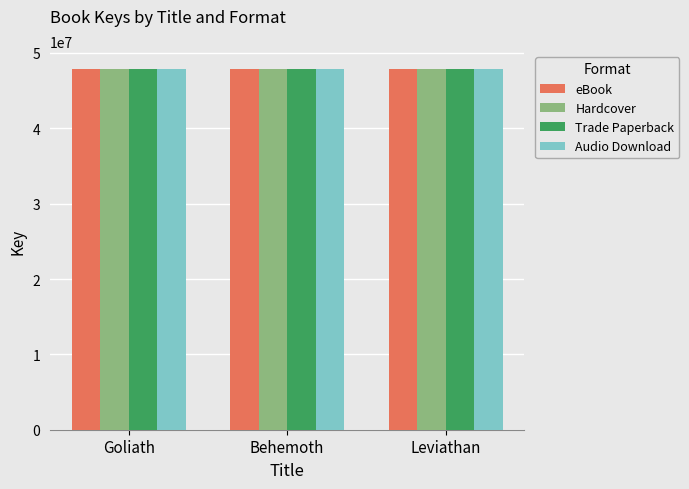

What is the sum of all Hardcover values?

143581192